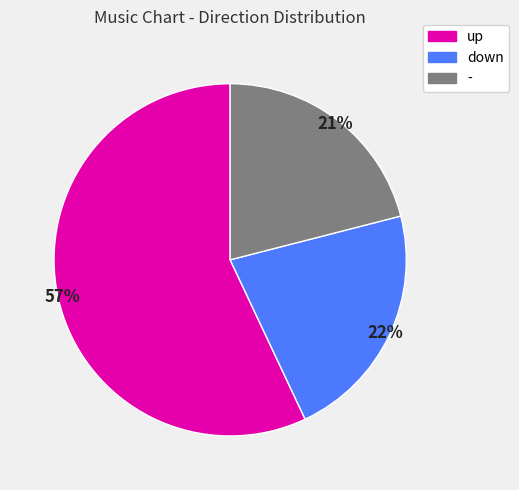

How many segments does this pie chart have?

3